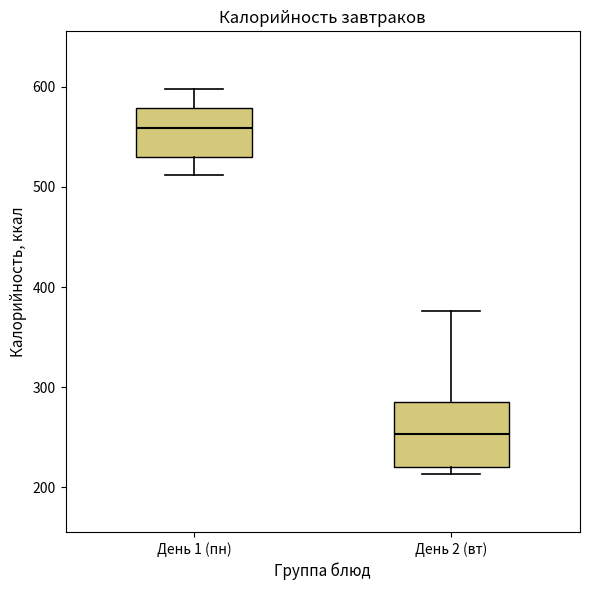

Where is the upper edge of the box for День 1 (пн) on the y-axis? The values are not printed on the chart, so give them approximately, as read against the axis.

580